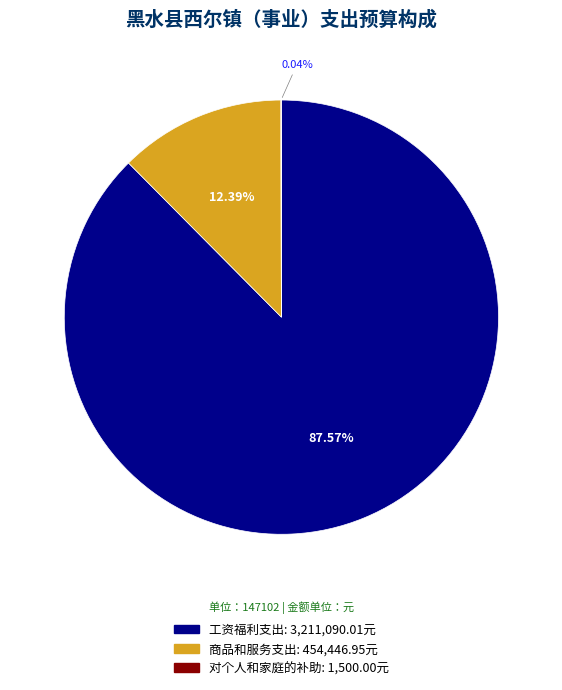

To the nearest percent, what is the difference between the 工资福利支出 and 商品和服务支出 slice percentages?

75%